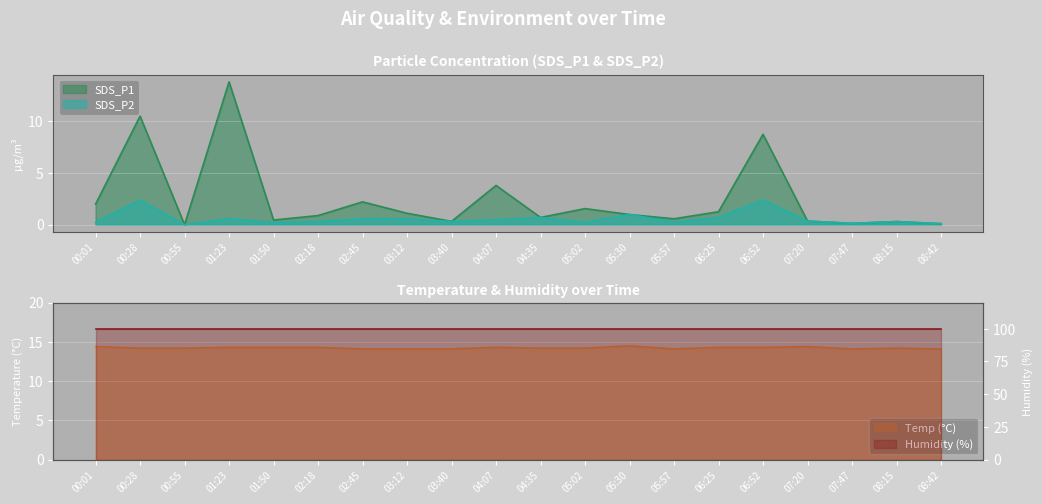

What is the approximate value of SDS_P2 at 07:47?

0.1